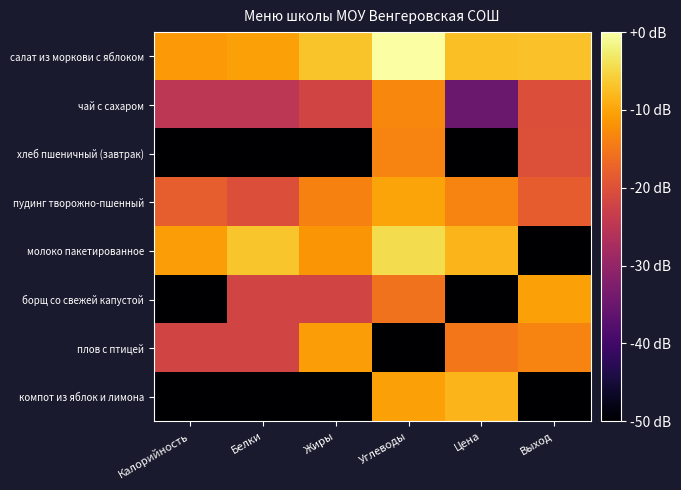

At Жиры, list the series in order from largest to smallest.

салат из моркови с яблоком, плов с птицей, молоко пакетированное, пудинг творожно-пшенный, чай с сахаром, борщ со свежей капустой, хлеб пшеничный (завтрак), компот из яблок и лимона